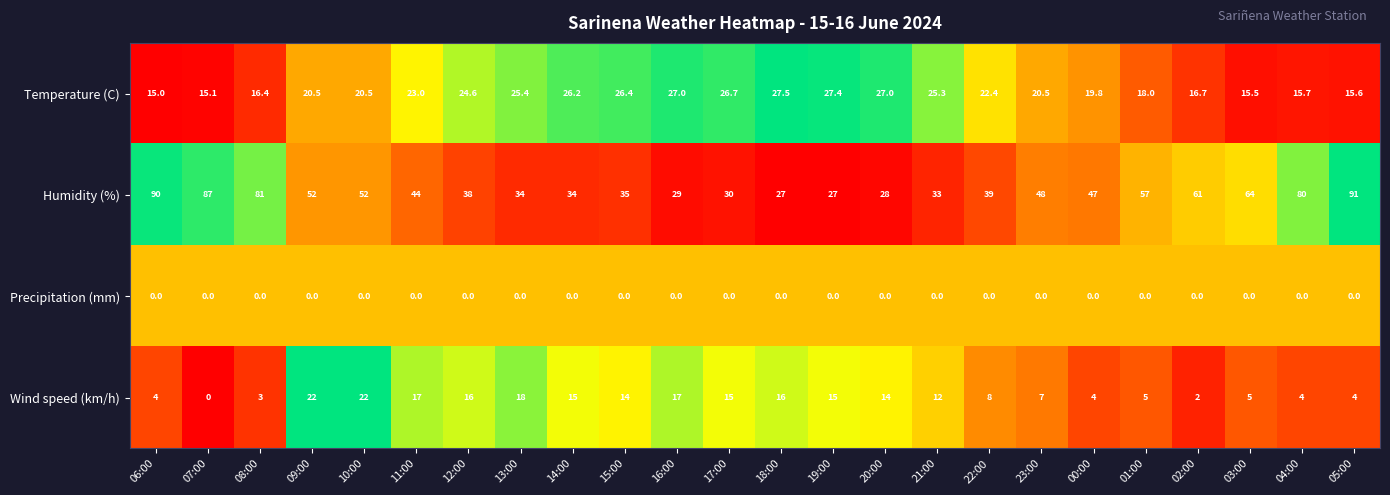

What is the greatest value displayed?

91.0